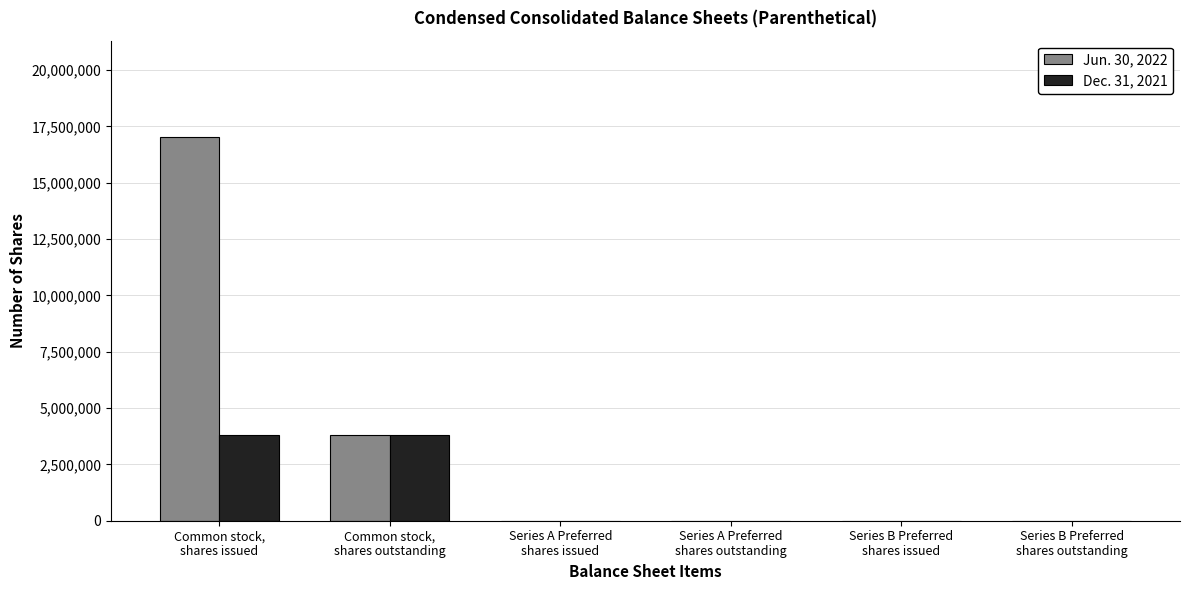

Are the bars grouped side by side (vs. stacked)?

Yes